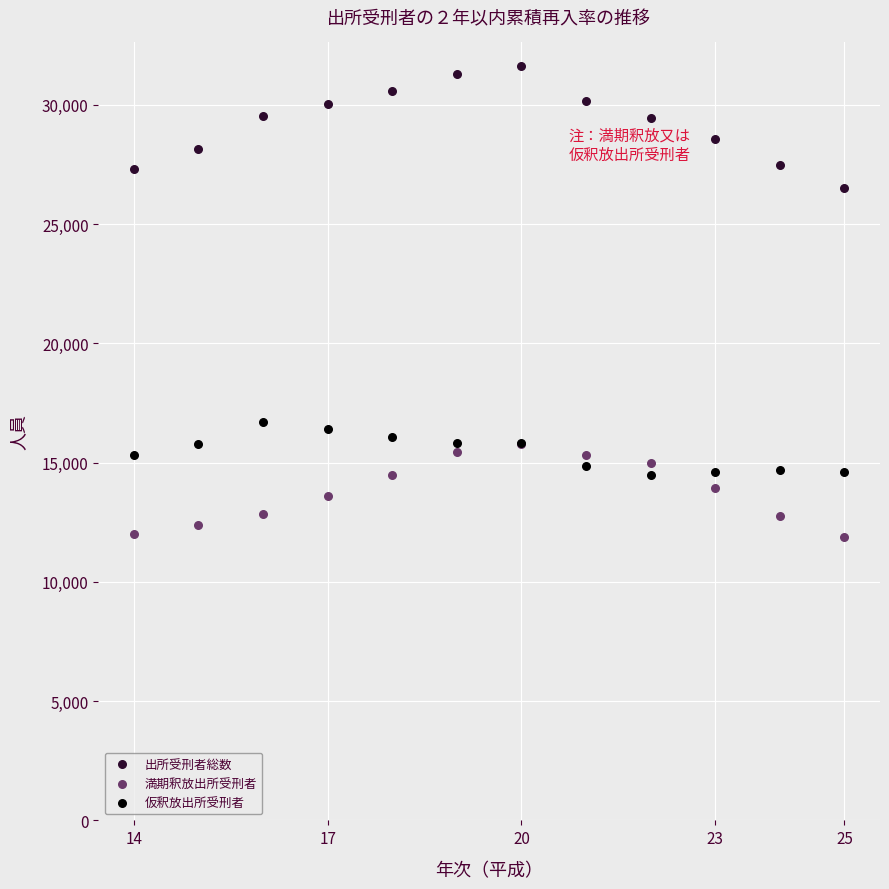

Which series contains the lowest Y value?

満期釈放出所受刑者